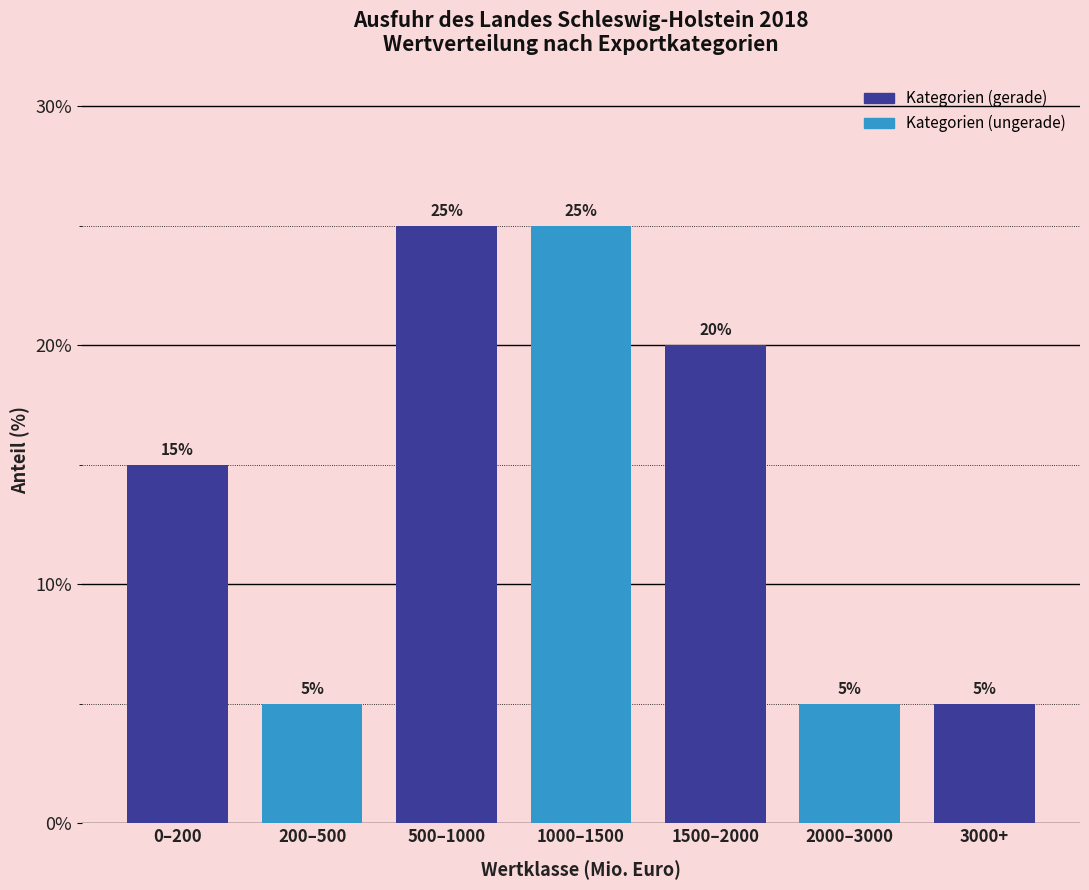

Reading left to right, what are all the values shown in this chart?

15	5	25	25	20	5	5